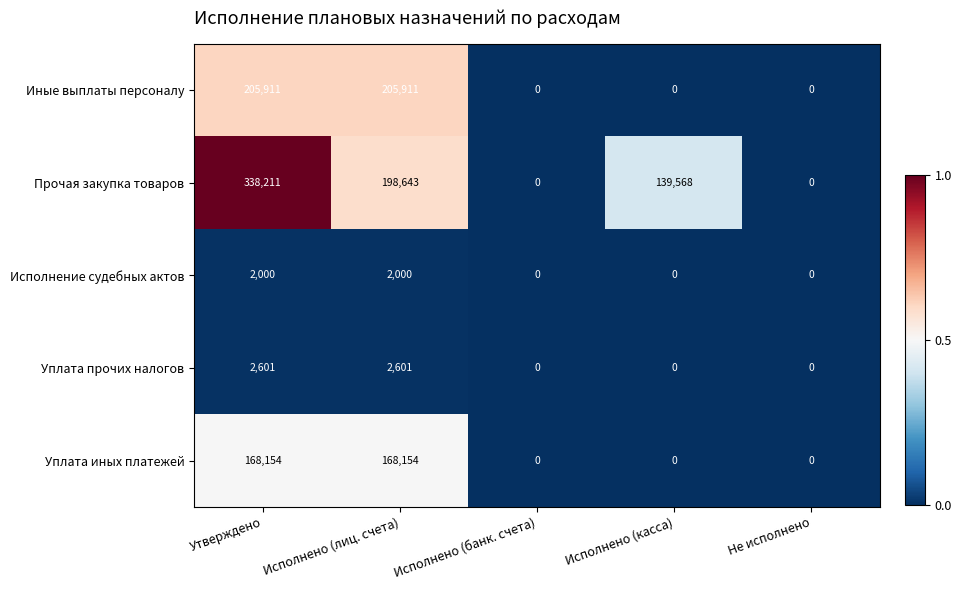

Which series has the largest total across all categories?

Прочая закупка товаров